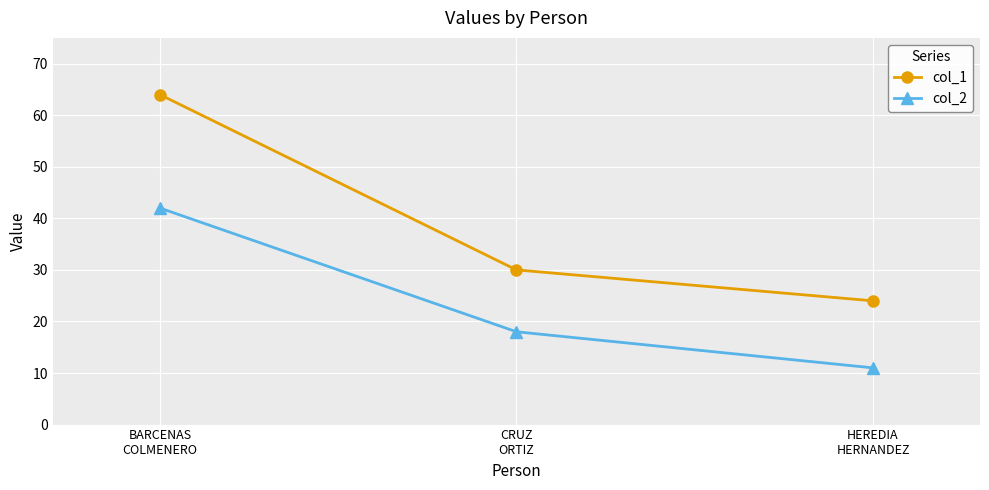

Count the number of data series in this chart.

2